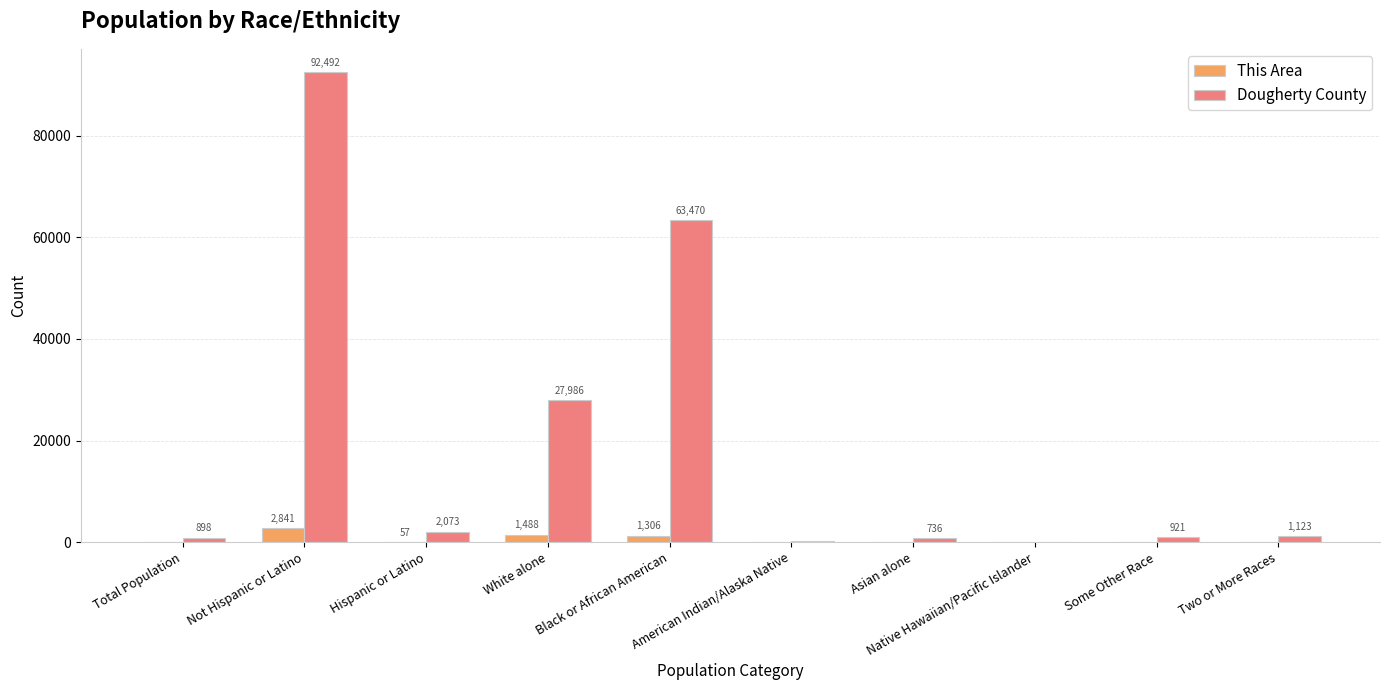

The Dougherty County series shows 1123 at Two or More Races. True or false?

True